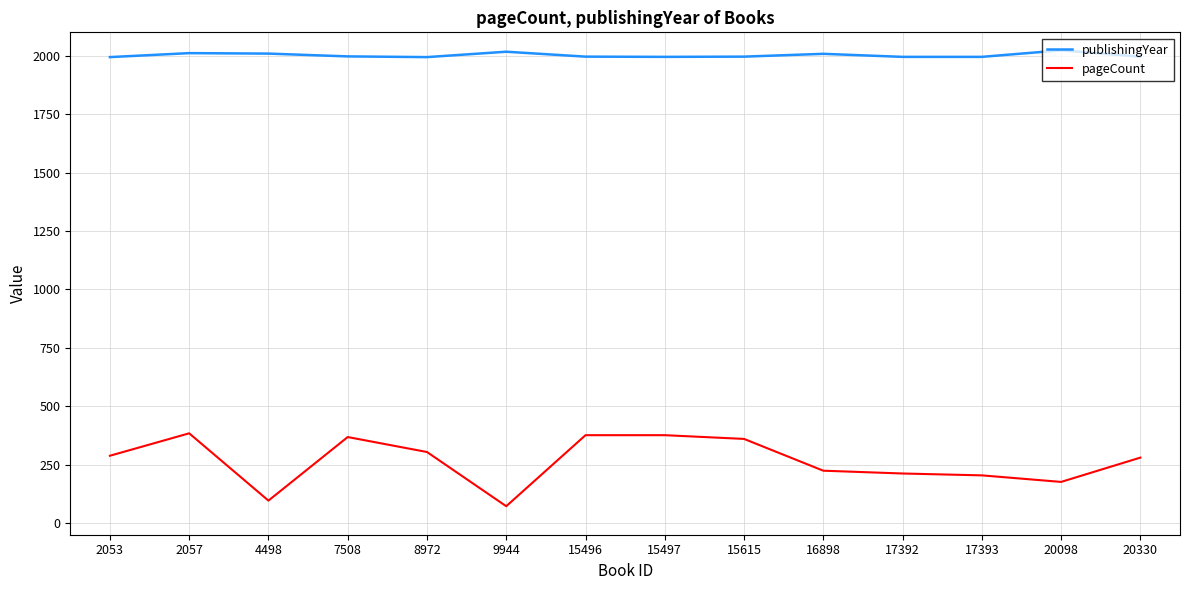

What is the difference between the maximum and minimum values in the publishingYear series?

29